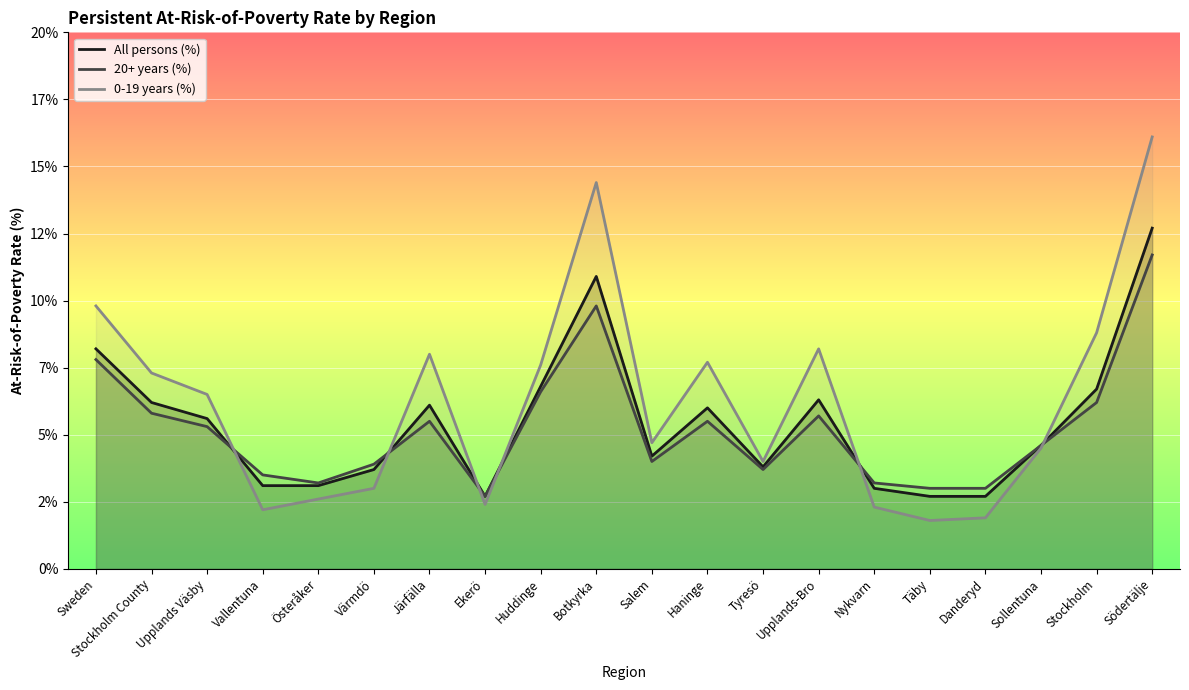

How many intersections are there between All persons (%) and 0-19 years (%)?

6